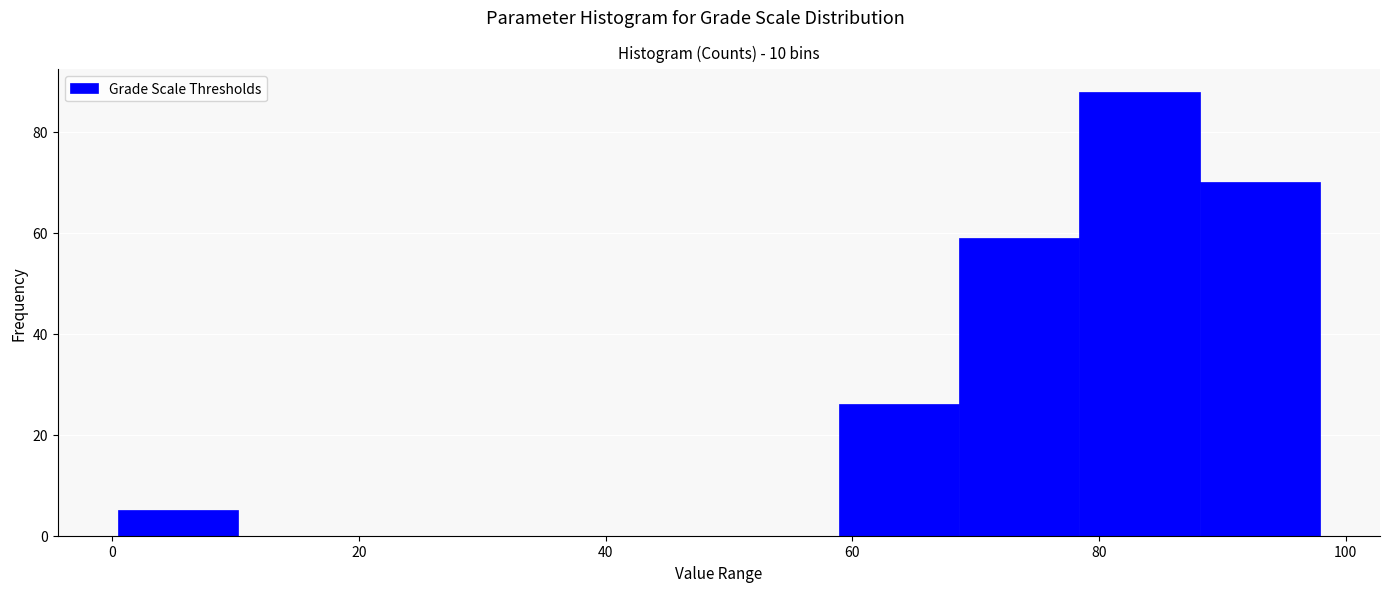

Over which range of the x-axis is the bar tallest?

78 to 88